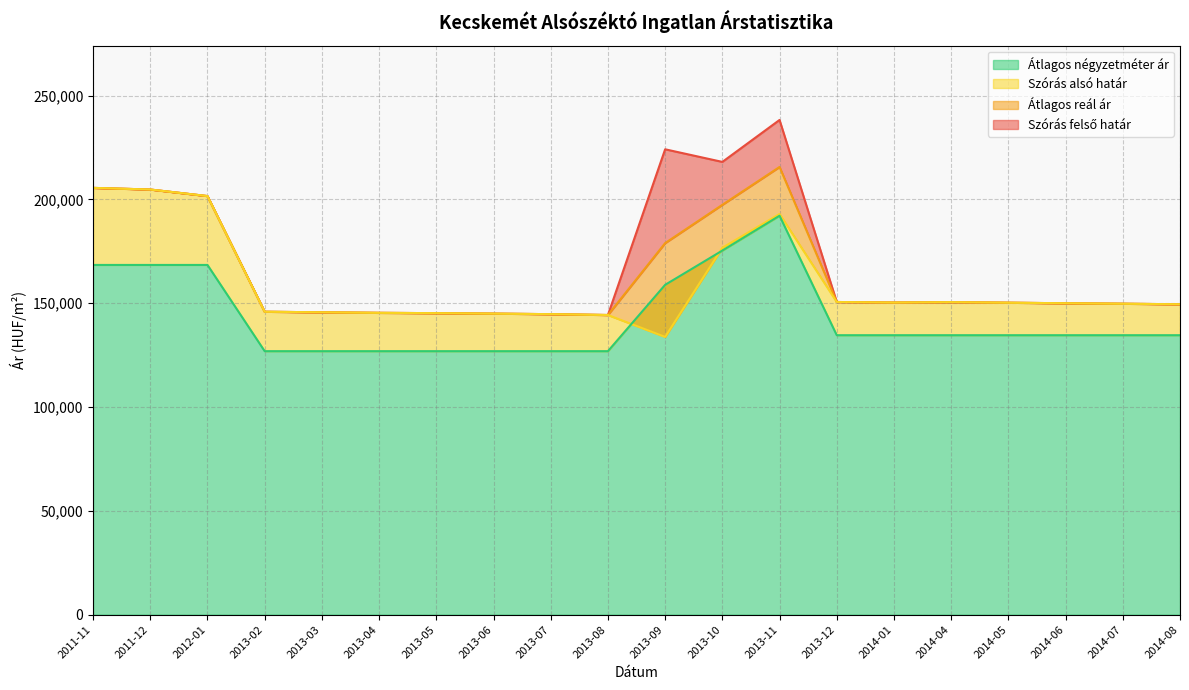

Does the chart display data point markers on the line(s)?

No